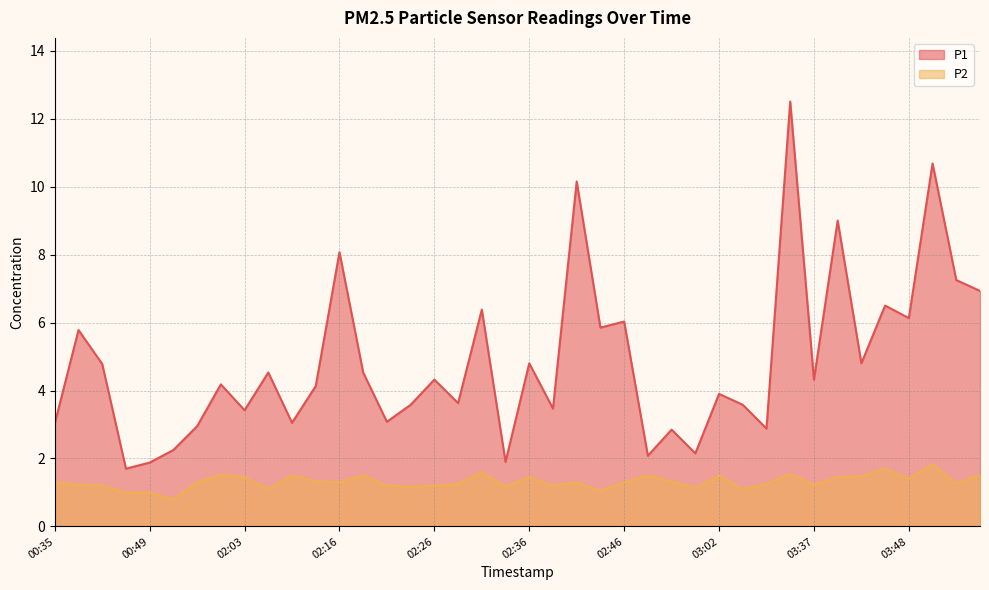

Reading left to right, transcribe all the data shown in this chart.

P1: 3.0	5.8	4.8	1.7	1.9	2.2	3.0	4.2	3.4	4.5	3.0	4.1	8.1	4.5	3.1	3.6	4.3	3.6	6.4	1.9	4.8	3.5	10.2	5.8	6.0	2.1	2.9	2.1	3.9	3.6	2.9	12.5	4.3	9.0	4.8	6.5	6.1	10.7	7.2	6.9
P2: 1.3	1.2	1.2	1.0	1.0	0.8	1.3	1.5	1.4	1.1	1.5	1.3	1.3	1.5	1.2	1.2	1.2	1.2	1.6	1.2	1.4	1.2	1.3	1.1	1.3	1.5	1.3	1.1	1.5	1.1	1.2	1.6	1.2	1.4	1.5	1.7	1.4	1.8	1.3	1.5